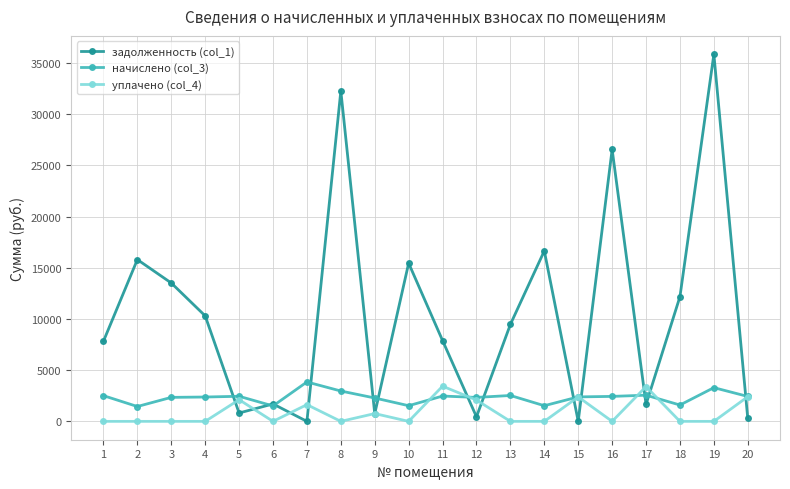

At which category does задолженность (col_1) reach its first local valley?

5